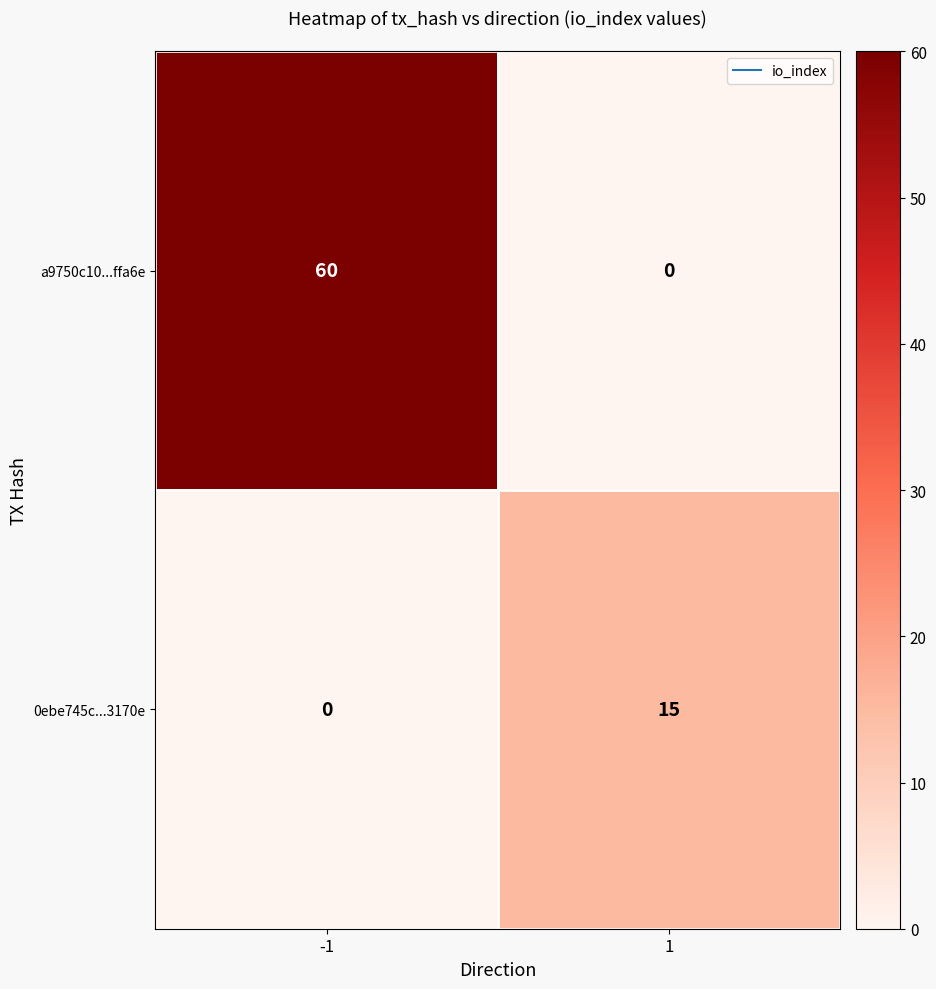

At which category is the sum across all series the highest?

-1